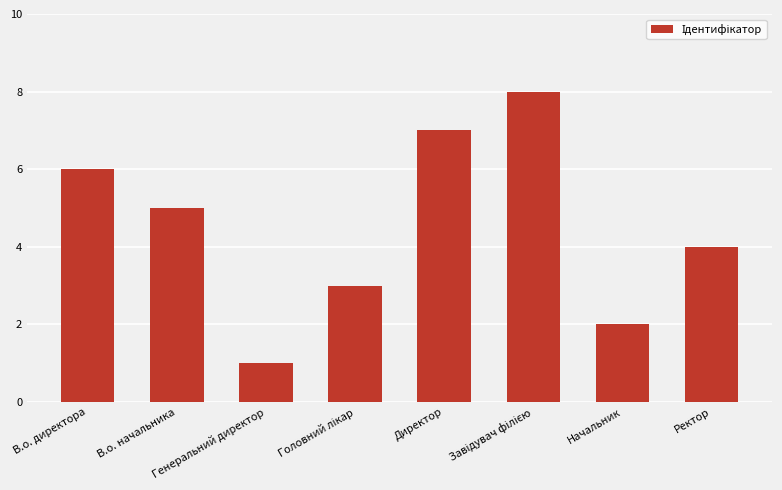

What is the label of the 2nd bar from the right?

Начальник